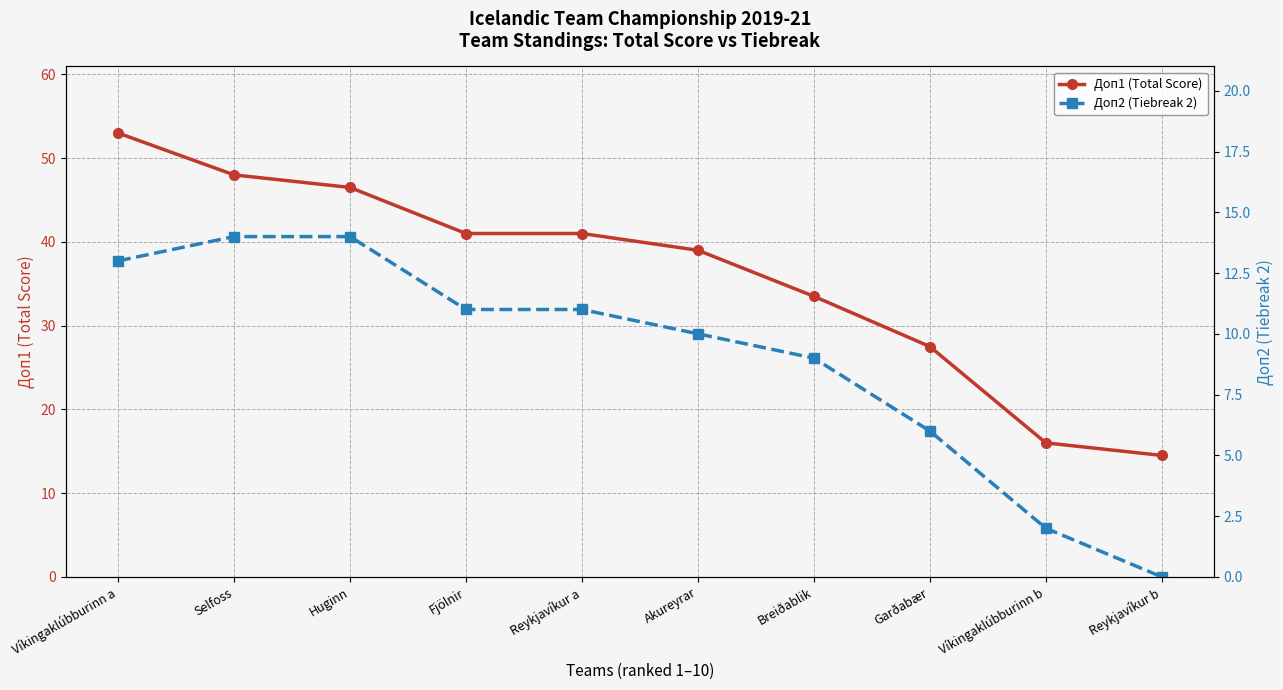

Reading left to right, transcribe all the data shown in this chart.

Доп1 (Total Score): Víkingaklúbburinn a=53.0	Selfoss=48.0	Huginn=46.5	Fjölnir=41.0	Reykjavíkur a=41.0	Akureyrar=39.0	Breiðablik=33.5	Garðabær=27.5	Víkingaklúbburinn b=16.0	Reykjavíkur b=14.5
Доп2 (Tiebreak 2): Víkingaklúbburinn a=13.0	Selfoss=14.0	Huginn=14.0	Fjölnir=11.0	Reykjavíkur a=11.0	Akureyrar=10.0	Breiðablik=9.0	Garðabær=6.0	Víkingaklúbburinn b=2.0	Reykjavíkur b=0.0